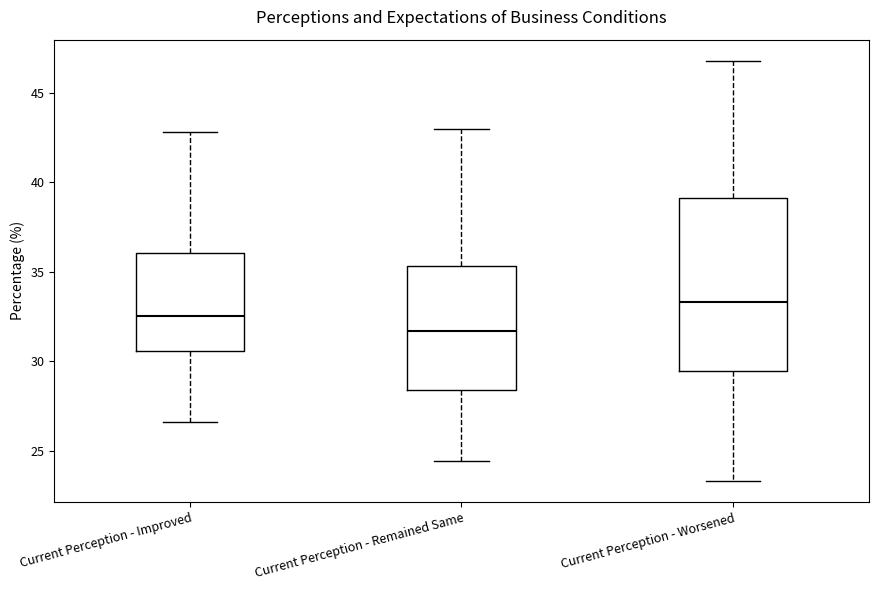

Reading left to right, read every box against the y-axis: the position of its median line, the range the box covers, and the ends of its whiskers. The values are not printed on the chart, so give them approximately, as read against the axis.

Current Perception - Improved: median 32.5, box 30.5 to 36.0, whiskers 26.5 to 43.0
Current Perception - Remained Same: median 31.5, box 28.5 to 35.5, whiskers 24.5 to 43.0
Current Perception - Worsened: median 33.5, box 29.5 to 39.0, whiskers 23.5 to 47.0